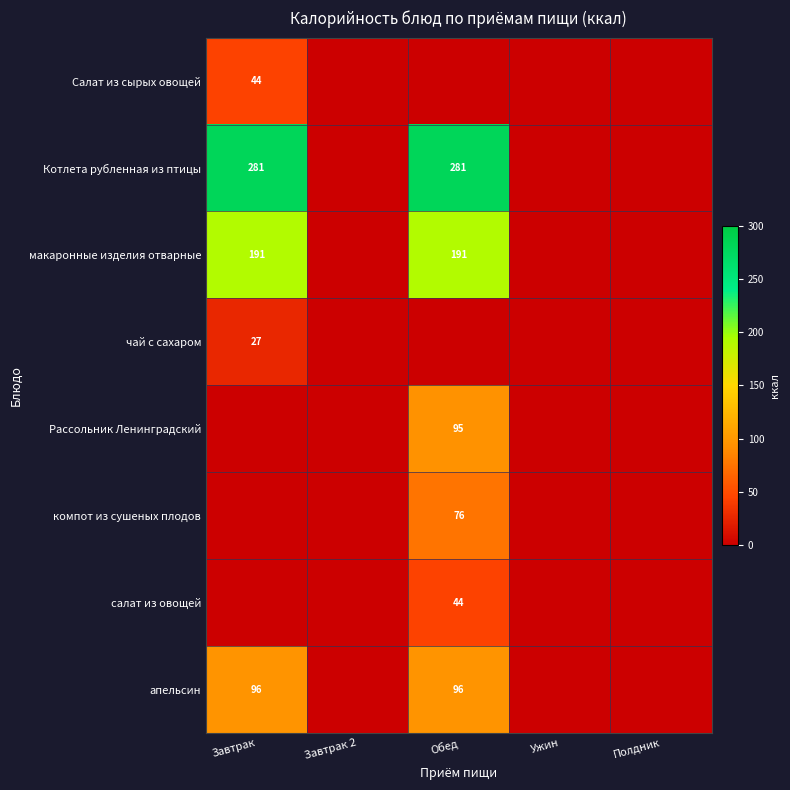

What is the sum of the апельсин values at Завтрак and Обед?

192